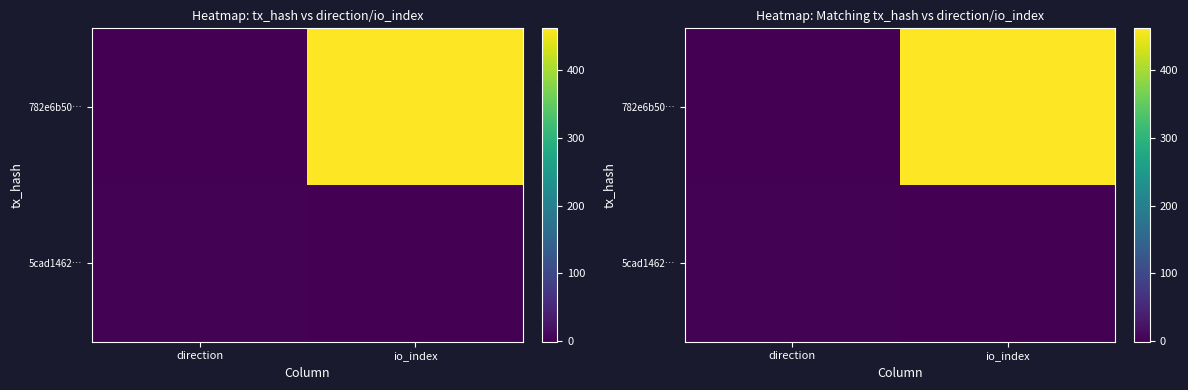

What is the sum of the 782e6b50… values at direction and io_index?

461